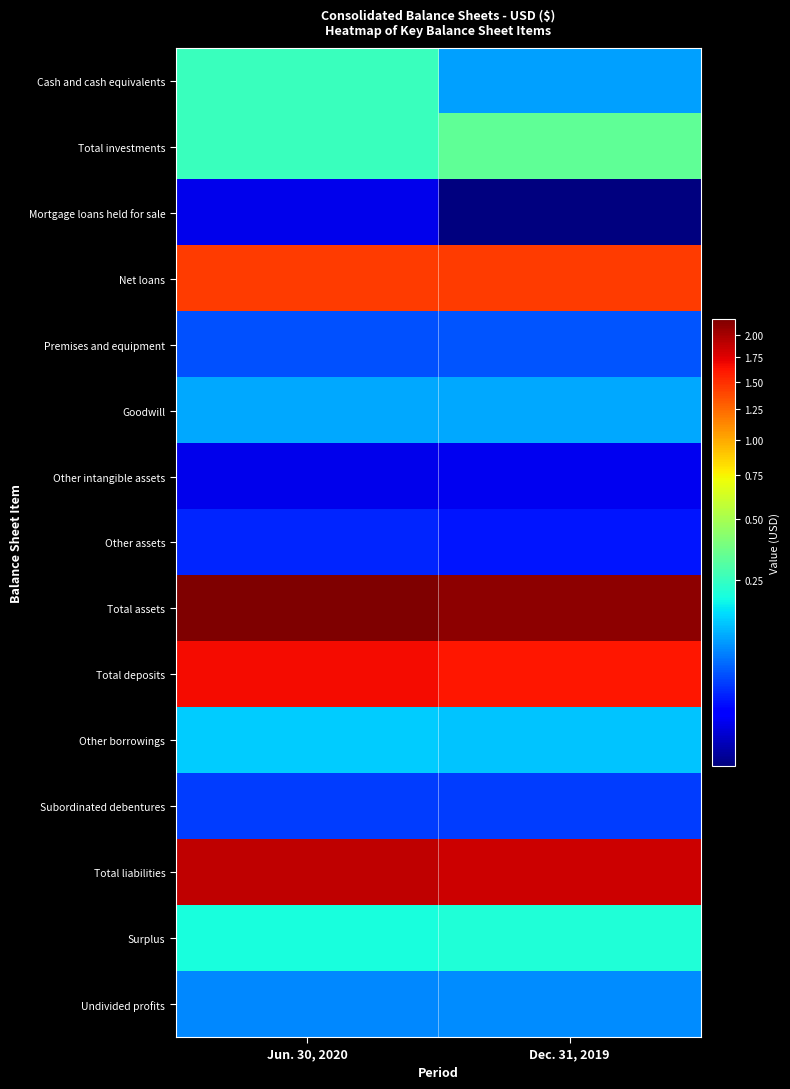

What is the smallest value displayed?

58102000